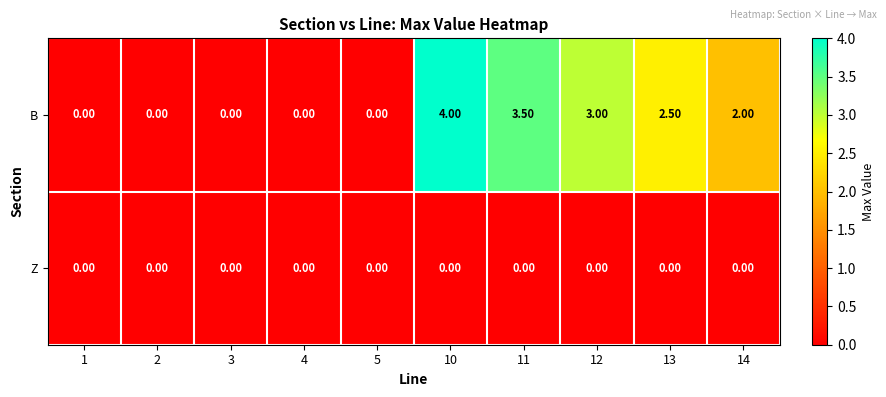

Which series changed the most between 12 and 14?

B